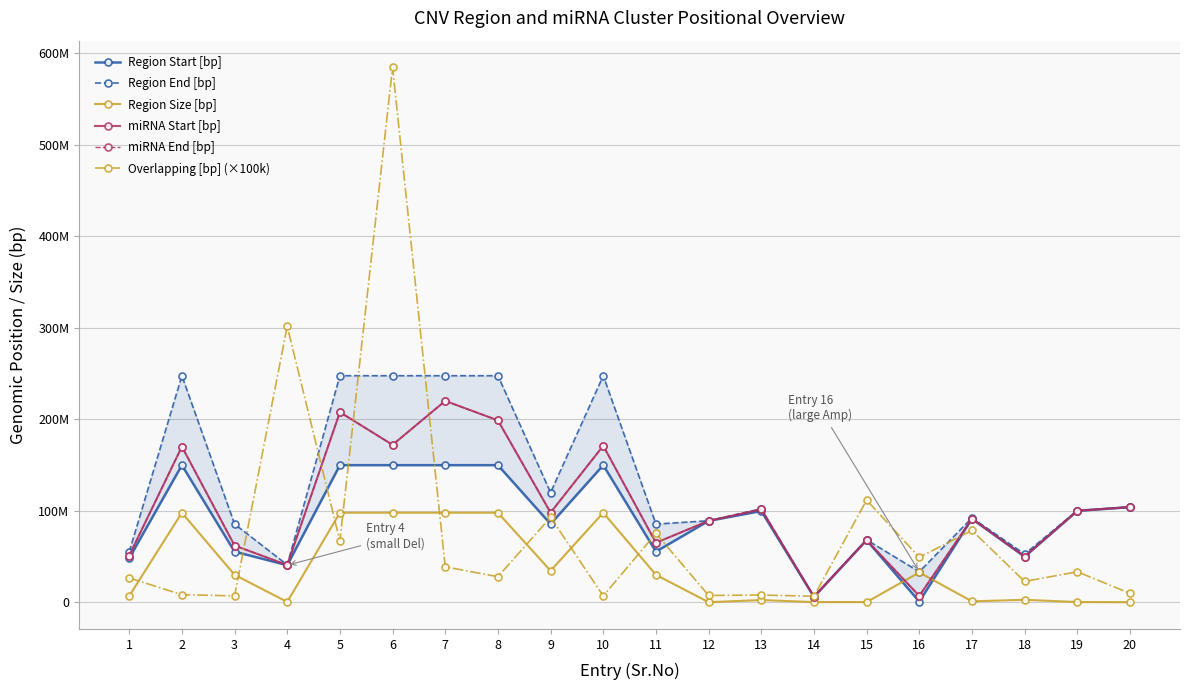

What is the difference between the maximum and minimum values in the Overlapping [bp] (×100k) series?

578000000